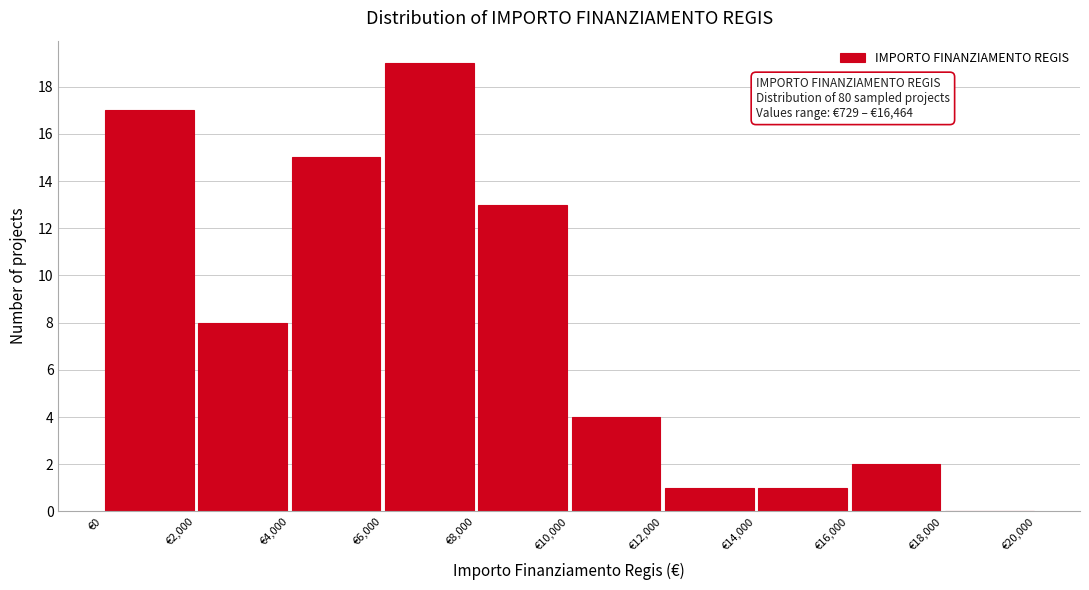

Which range on the x-axis has the tallest bar?

6000 to 8000